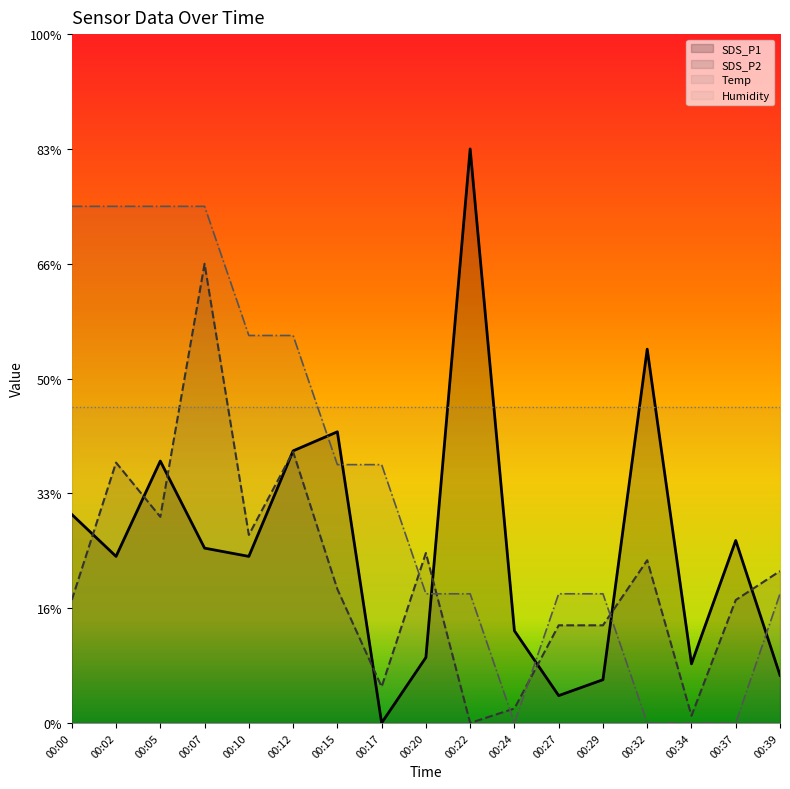

At which category is the sum across all series the highest?

00:07